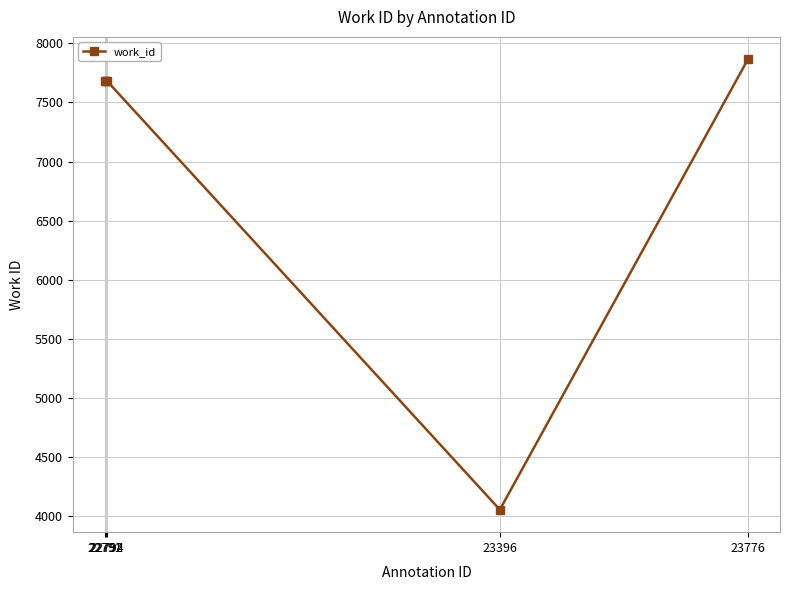

How many data points does each series have?

5